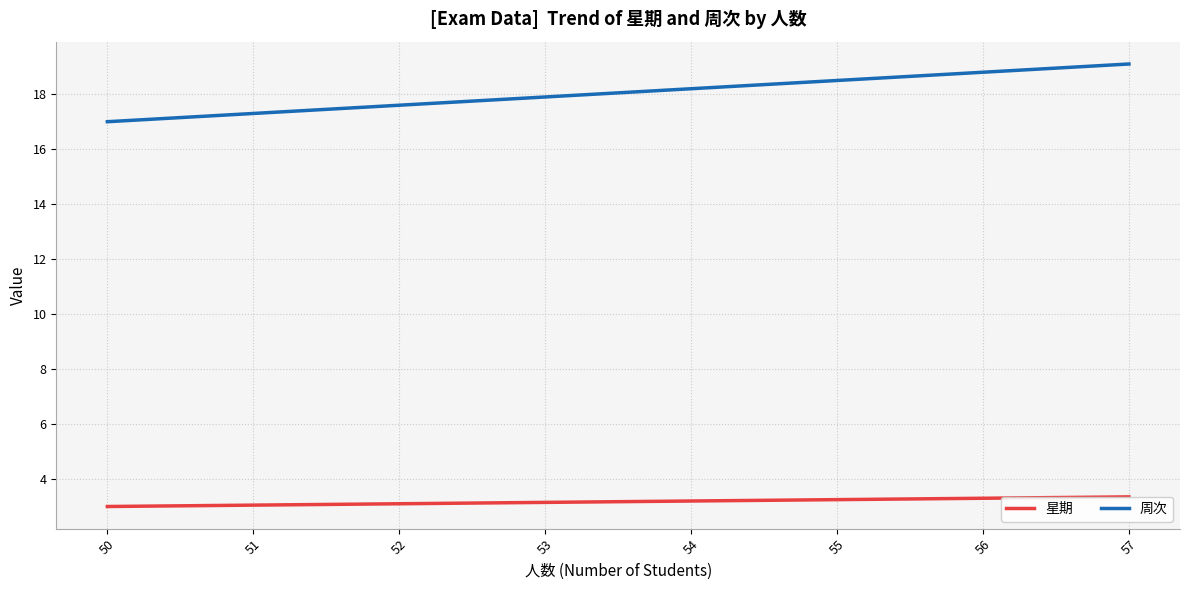

True or false: 周次 has more than 2 points higher than both neighbors.

False